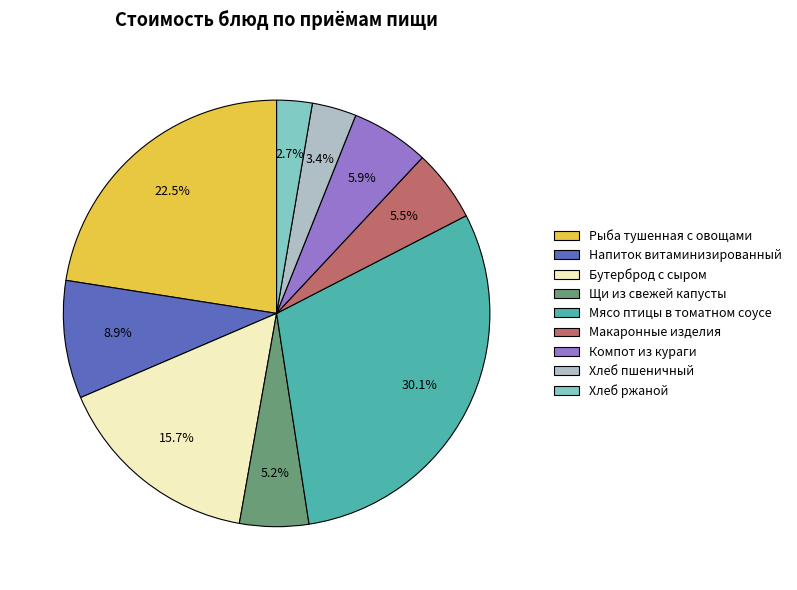

Which category has the smallest portion of the pie?

Хлеб ржаной